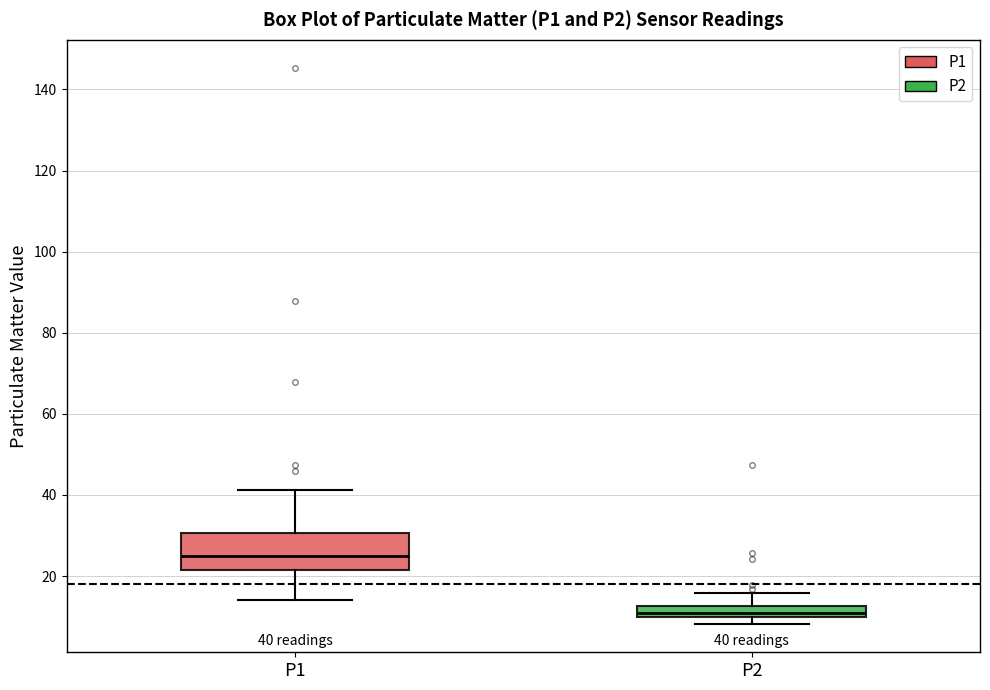

Which box's median line is the lowest?

P2